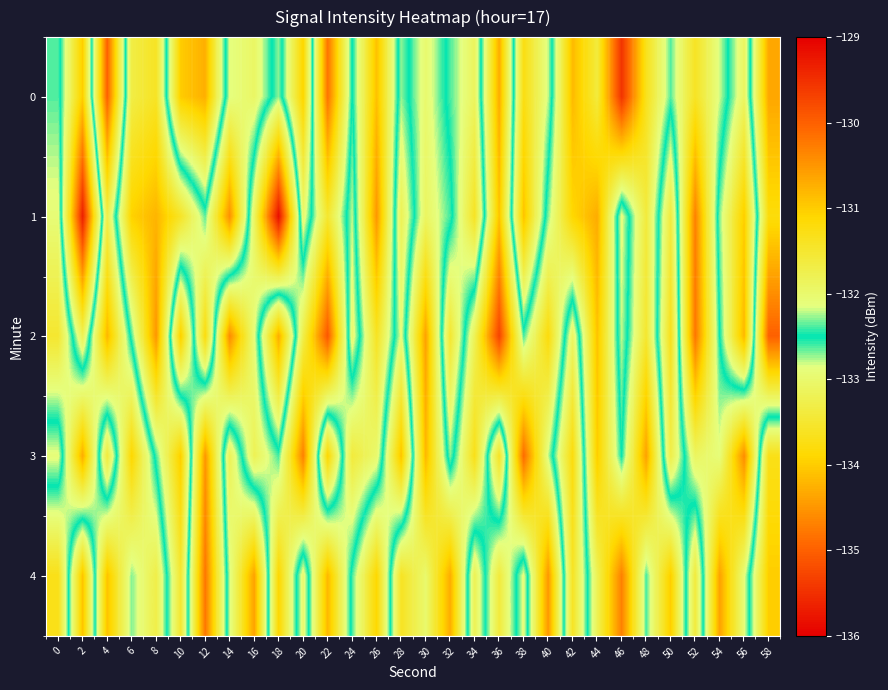

Count the number of data series in this chart.

5